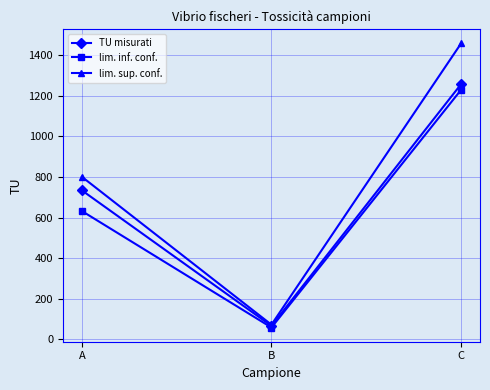

At which category is the sum across all series the highest?

C